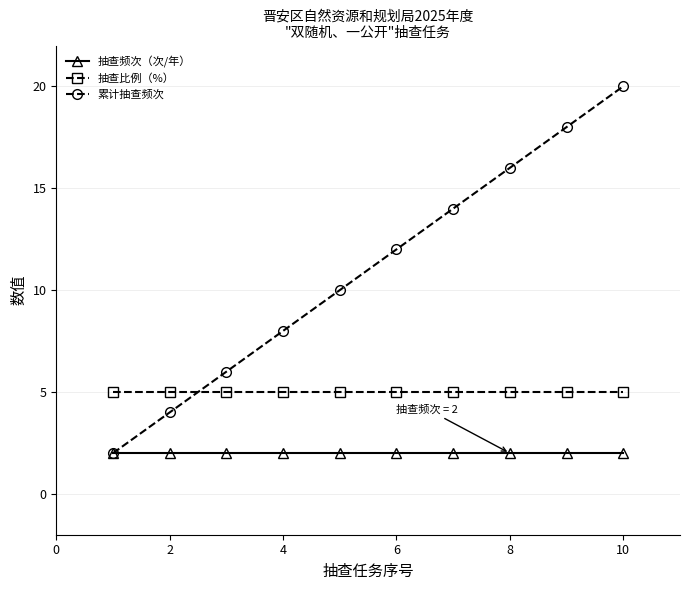

What is the value of the 累计抽查频次 point at the 3rd from the left?

6